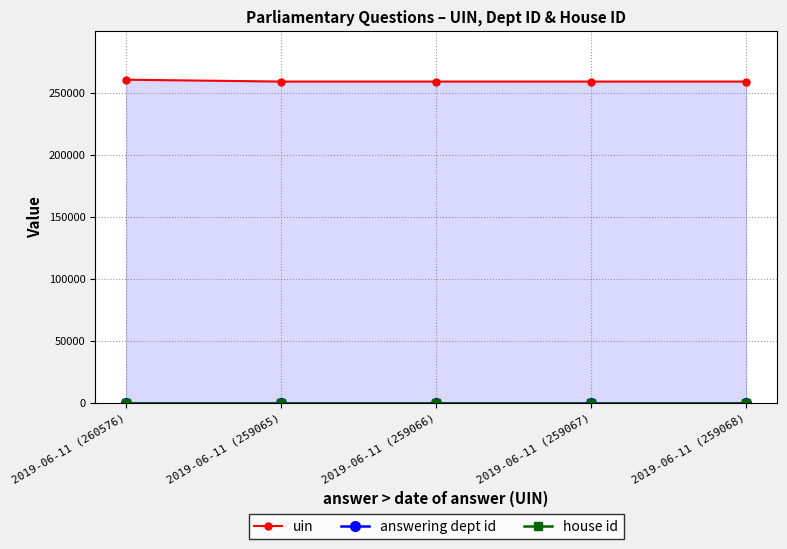

Is the value of answering dept id at 2019-06-11 (259065) greater than the value of house id at 2019-06-11 (259065)?

Yes